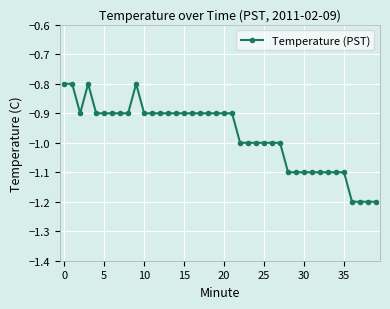

What is the value of the 36th point from the left?

-1.1